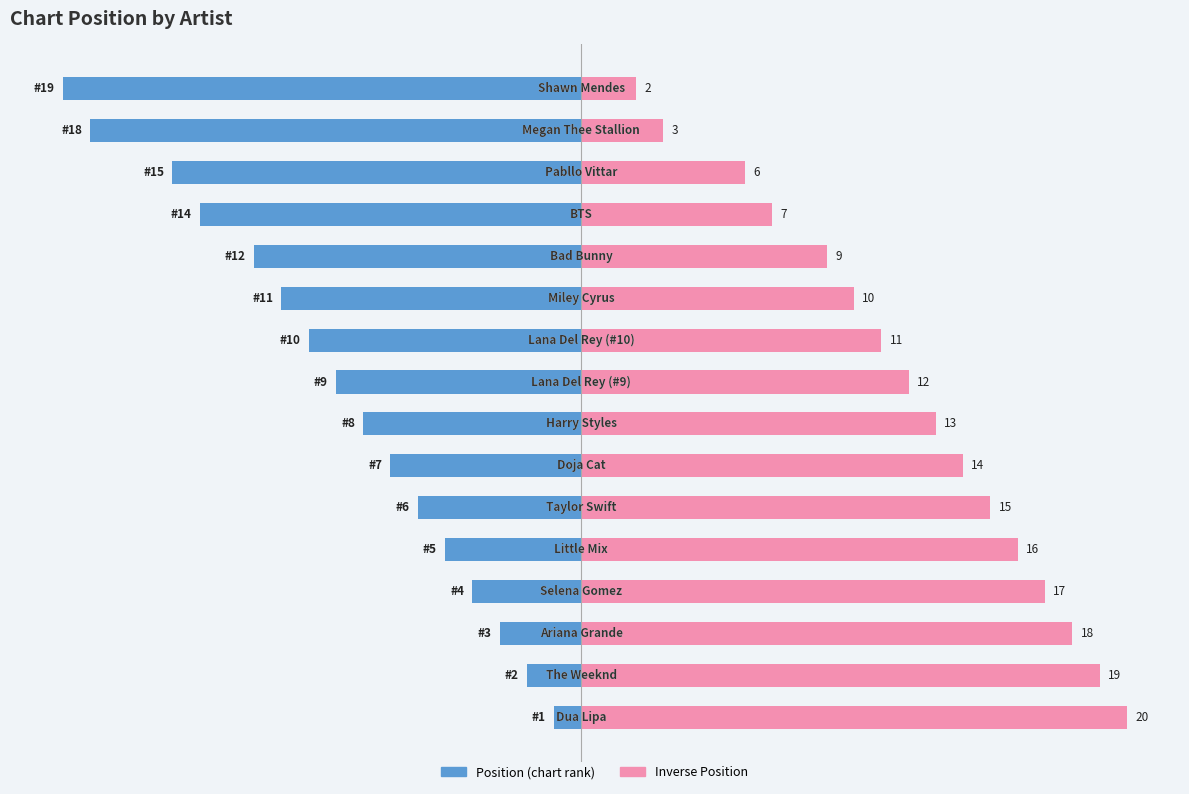

What is the smallest value displayed?

-19